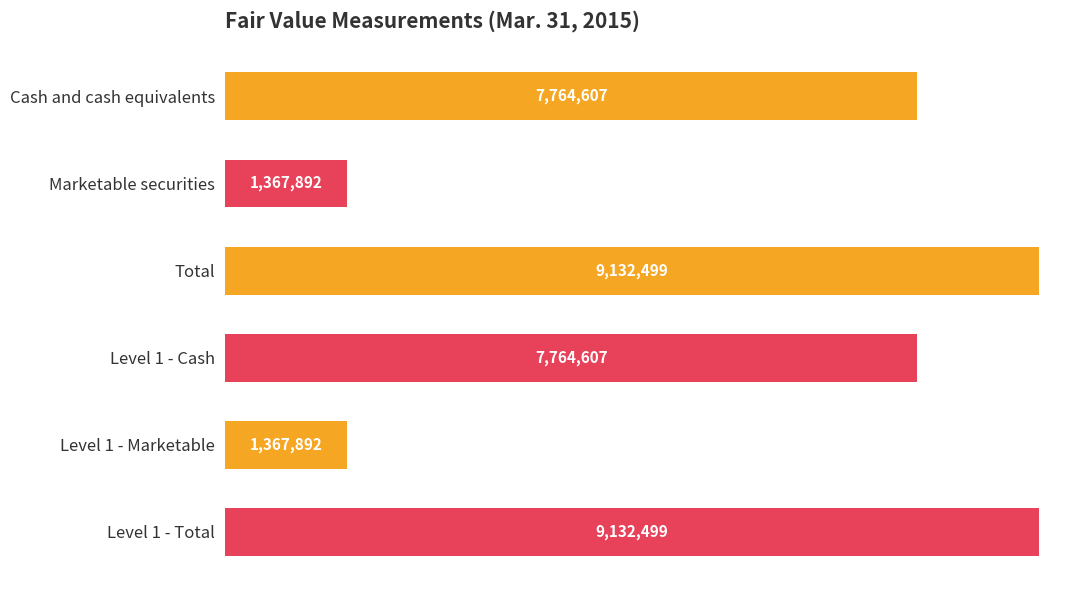

Are the bars horizontal?

Yes